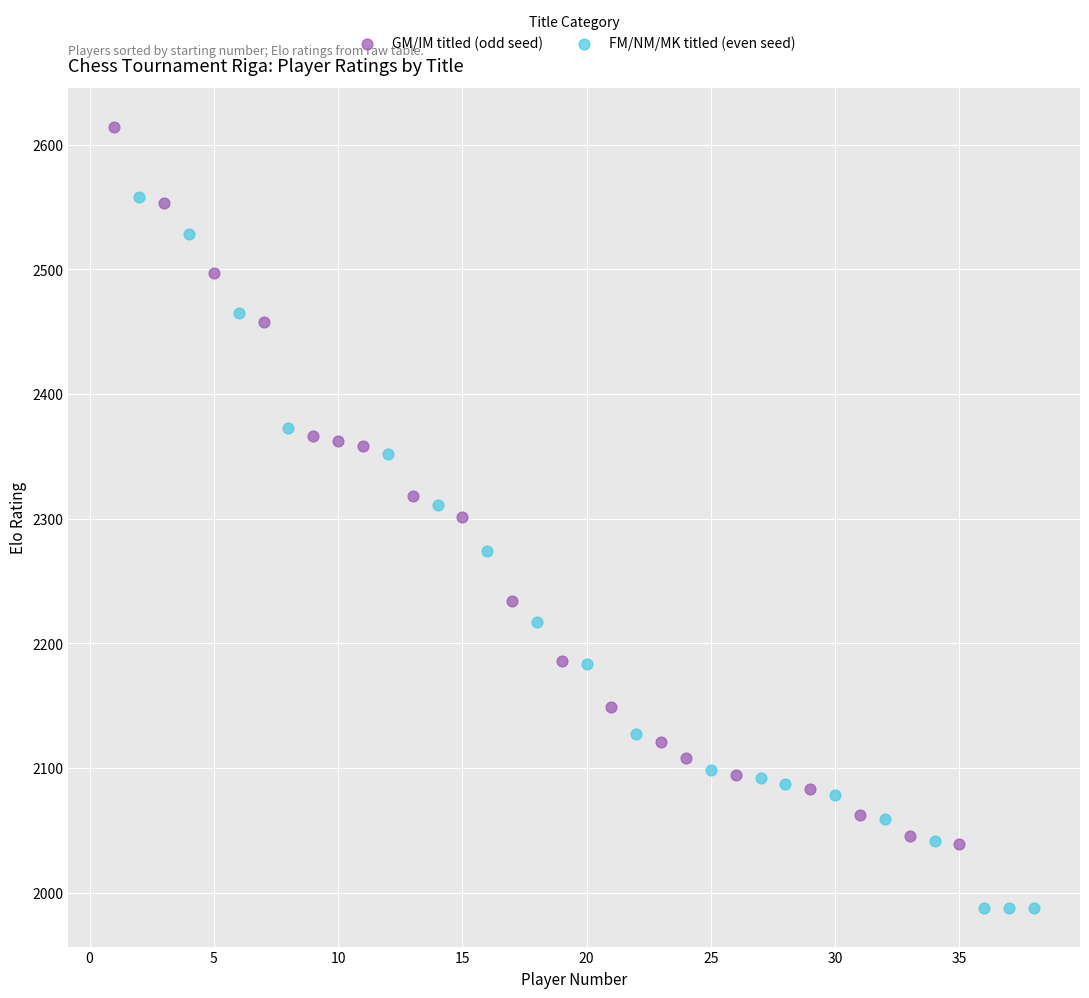

Which series contains the lowest Y value?

FM/NM/MK titled (even seed)